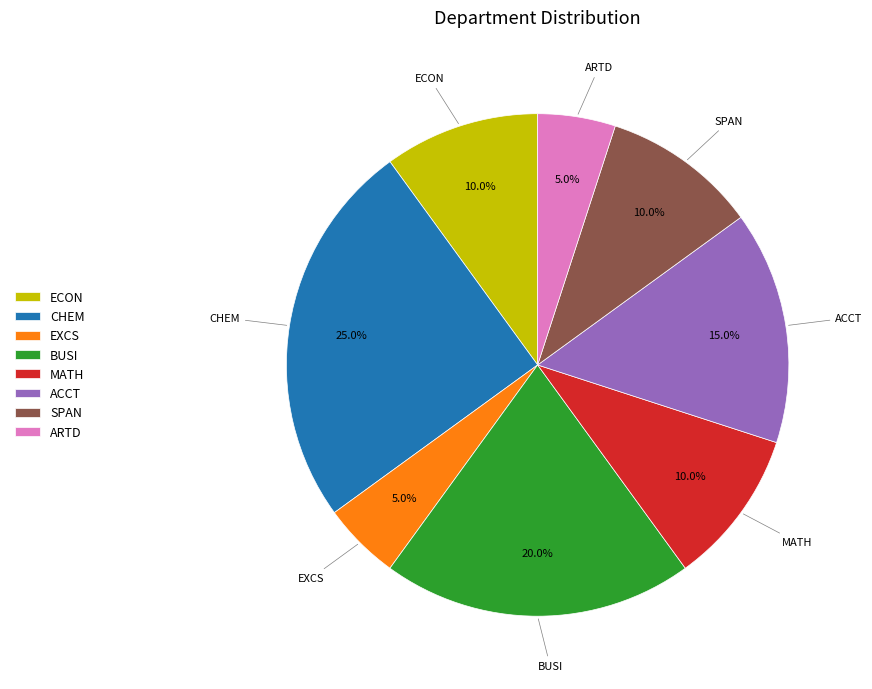

Which has a higher value, SPAN or EXCS?

SPAN